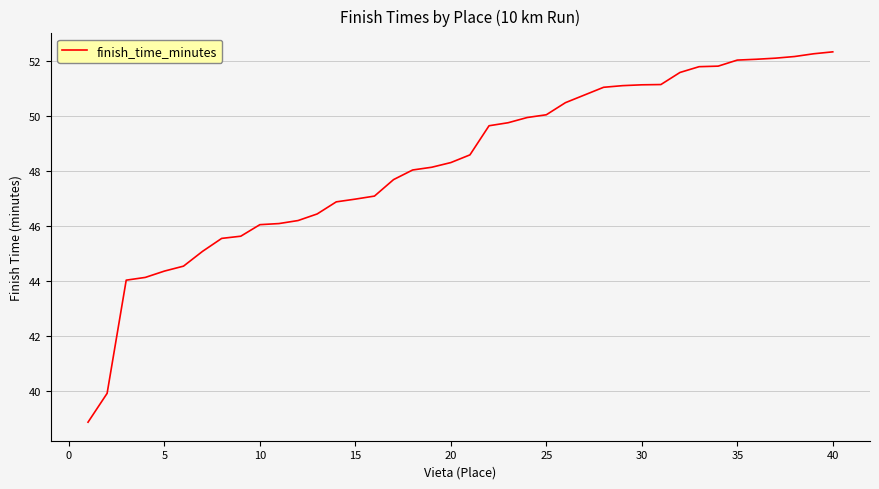

What is the minimum value shown in the chart?

38.9